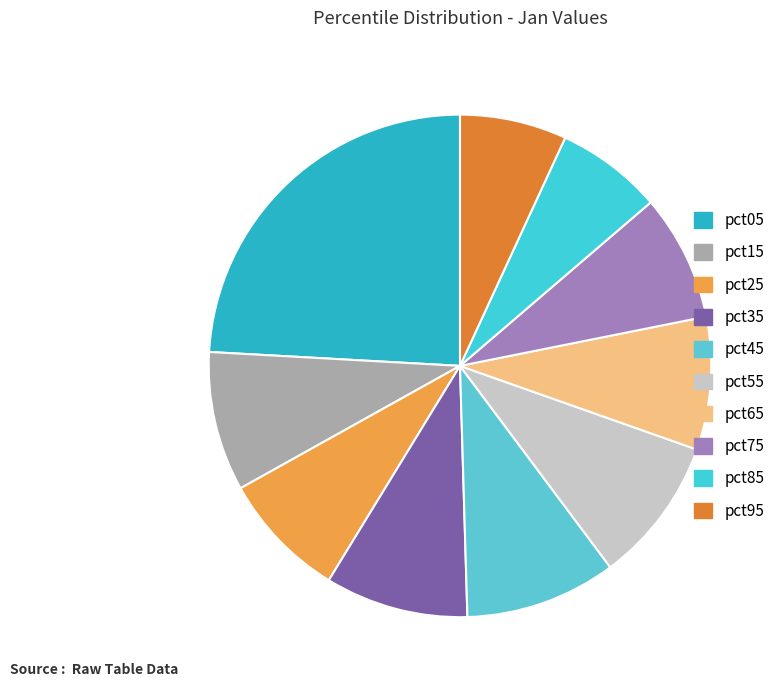

Count the number of slices in the pie.

10